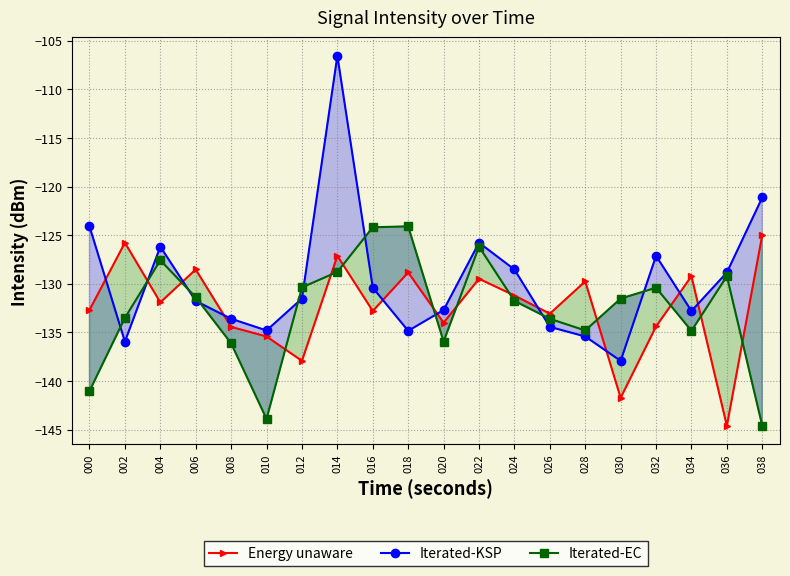

Reading left to right, extract all data points from this chart.

Energy unaware: 000=-132.7	002=-125.8	004=-131.9	006=-128.5	008=-134.4	010=-135.4	012=-137.9	014=-127.1	016=-132.8	018=-128.8	020=-134.0	022=-129.5	024=-131.2	026=-133.1	028=-129.8	030=-141.7	032=-134.4	034=-129.2	036=-144.6	038=-125.0
Iterated-KSP: 000=-124.1	002=-135.9	004=-126.2	006=-131.8	008=-133.6	010=-134.8	012=-131.5	014=-106.6	016=-130.4	018=-134.8	020=-132.7	022=-125.8	024=-128.5	026=-134.4	028=-135.4	030=-137.9	032=-127.1	034=-132.8	036=-128.8	038=-121.1
Iterated-EC: 000=-141.0	002=-133.5	004=-127.6	006=-131.4	008=-136.1	010=-143.9	012=-130.4	014=-128.8	016=-124.2	018=-124.1	020=-135.9	022=-126.2	024=-131.8	026=-133.6	028=-134.8	030=-131.5	032=-130.4	034=-134.8	036=-129.2	038=-144.6